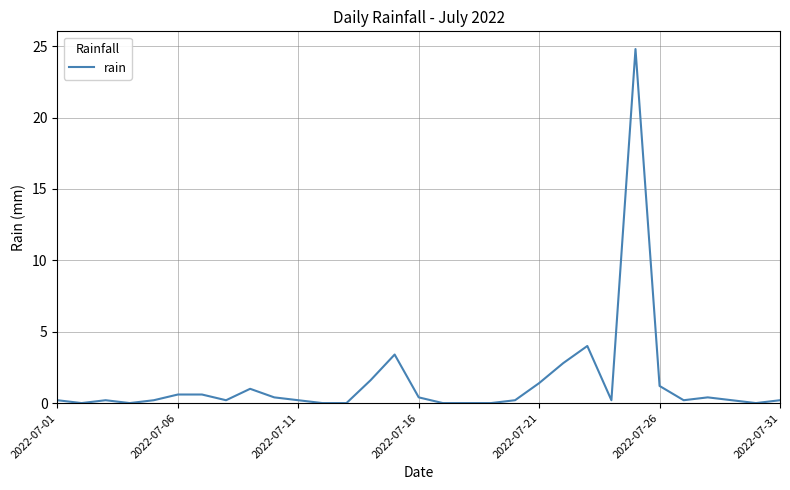

What is the greatest value displayed?

24.8